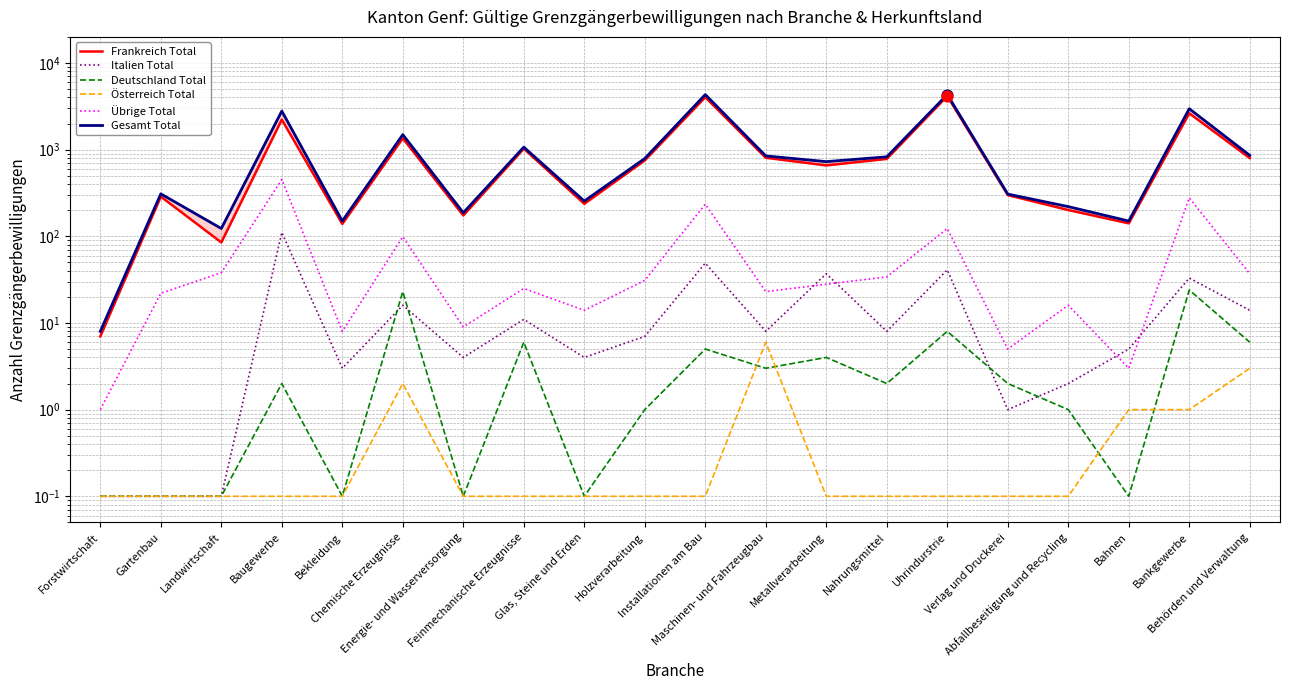

Which series has the widest spread of Y values?

Gesamt Total